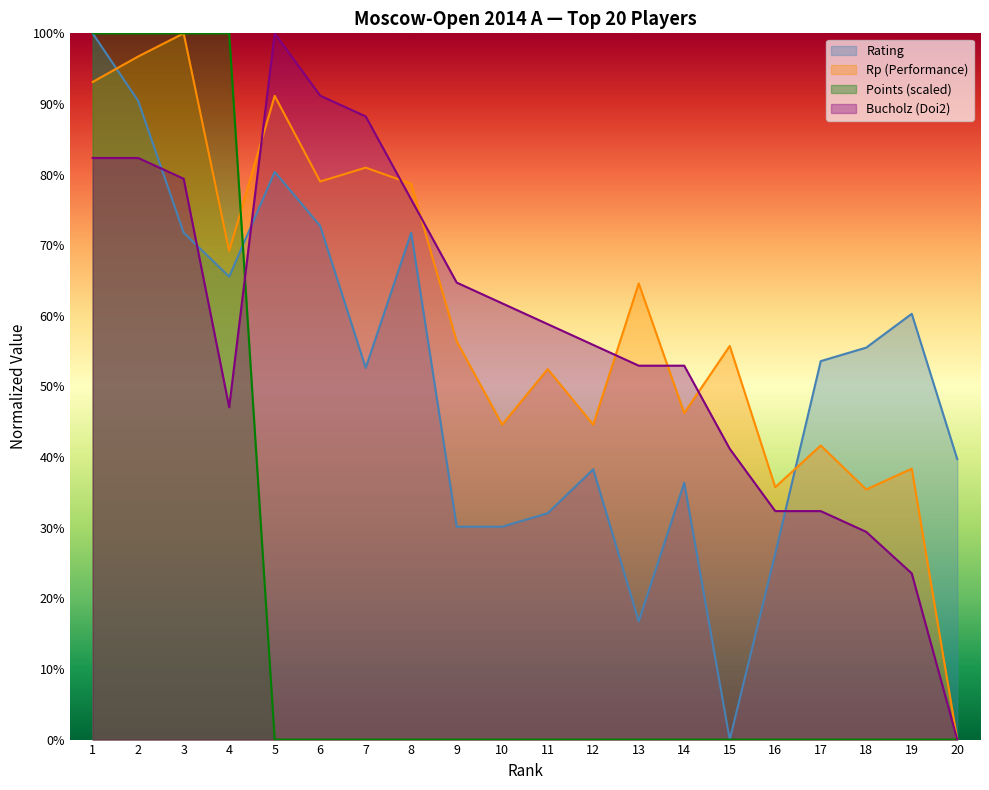

The value of Rp at 13 is 64.6. True or false?

True